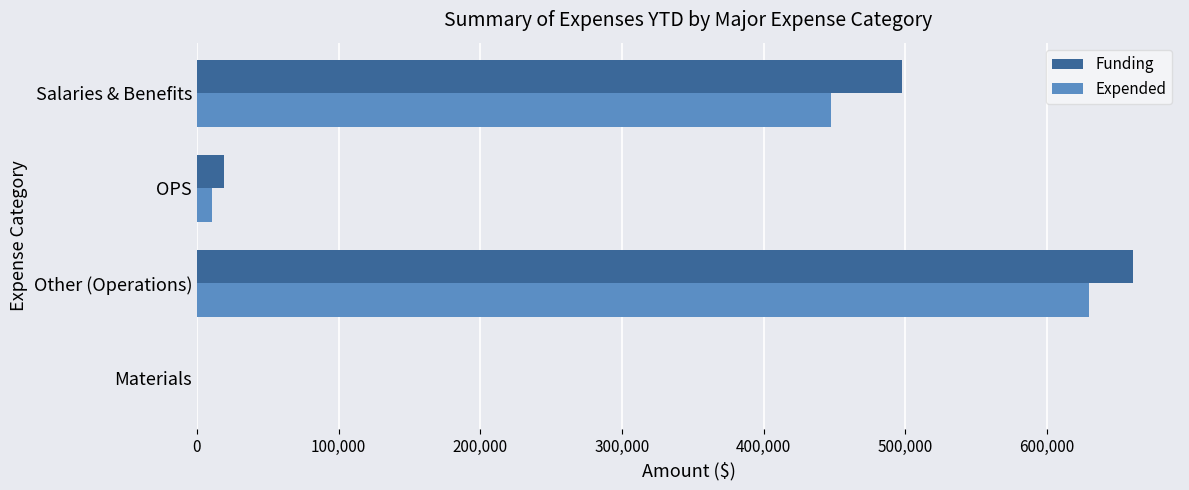

Between Other (Operations) and OPS, which series saw the biggest shift?

Funding